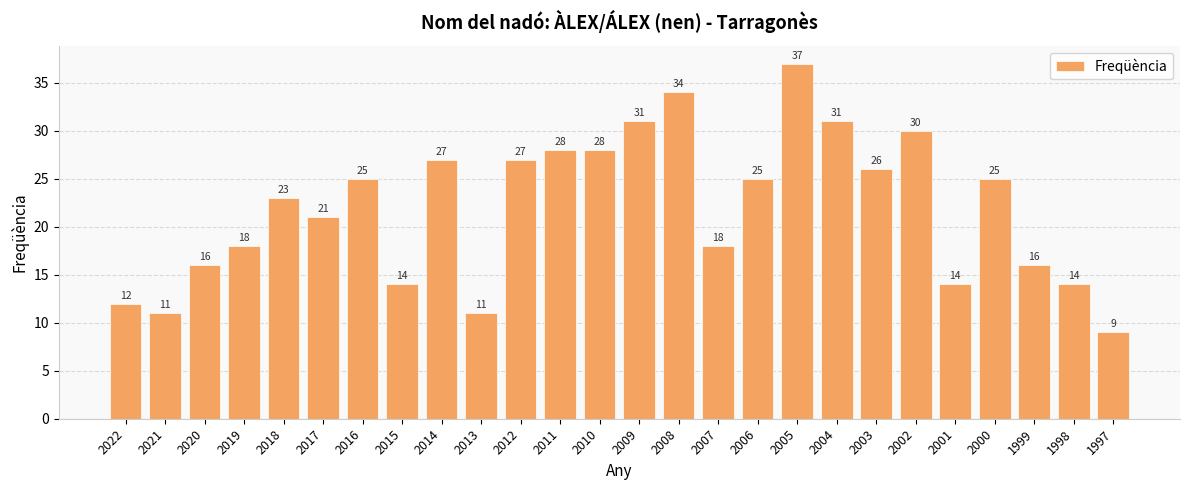

What is the ratio of the value at 2015 to the value at 2018?

0.6